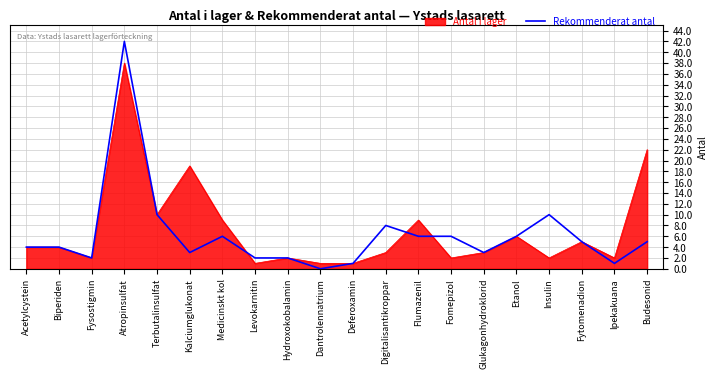

Count the number of data series in this chart.

2